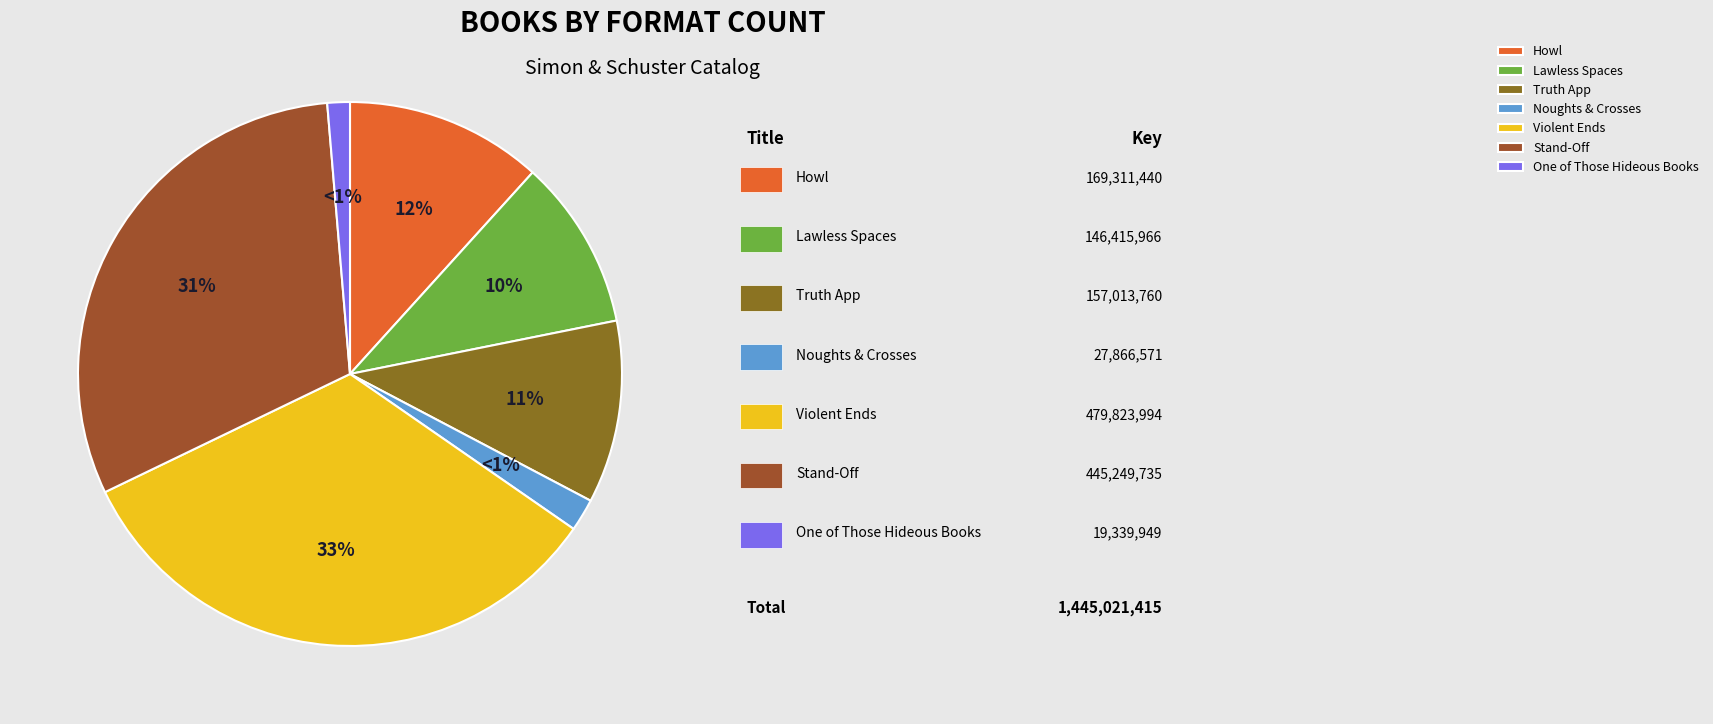

Does Truth App represent more than half of the total?

No